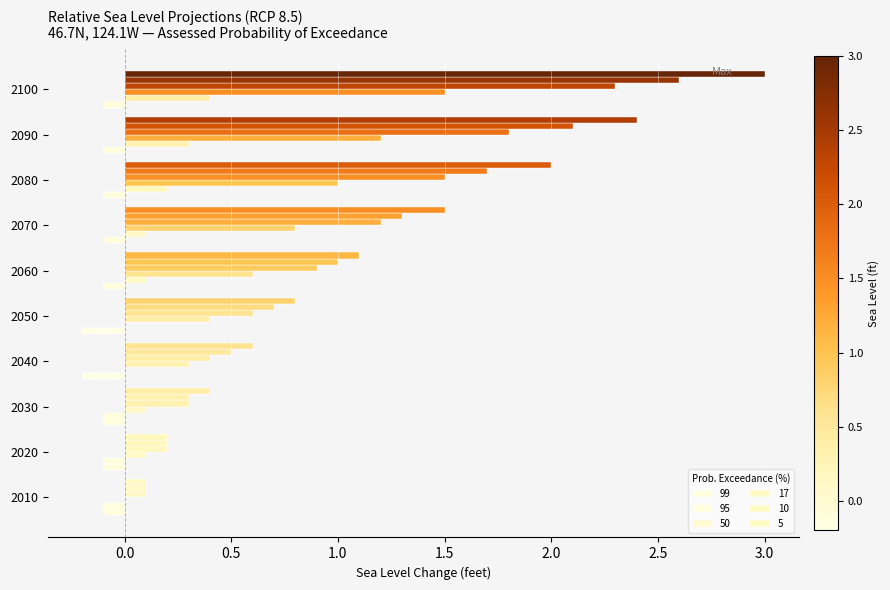

Count the number of data series in this chart.

6